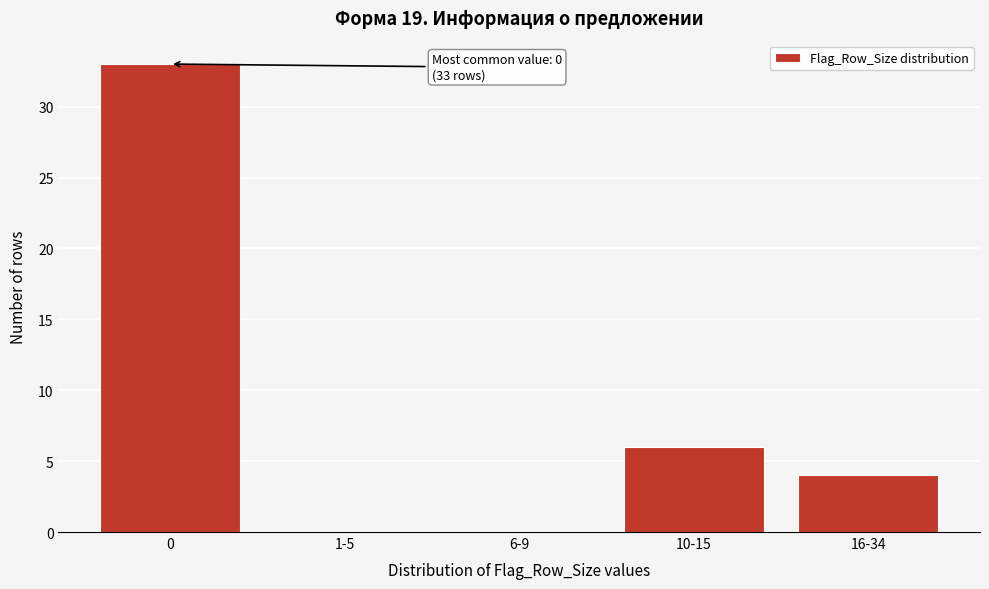

Reading left to right, transcribe all the data shown in this chart.

0=33	1-5=0	6-9=0	10-15=6	16-34=4